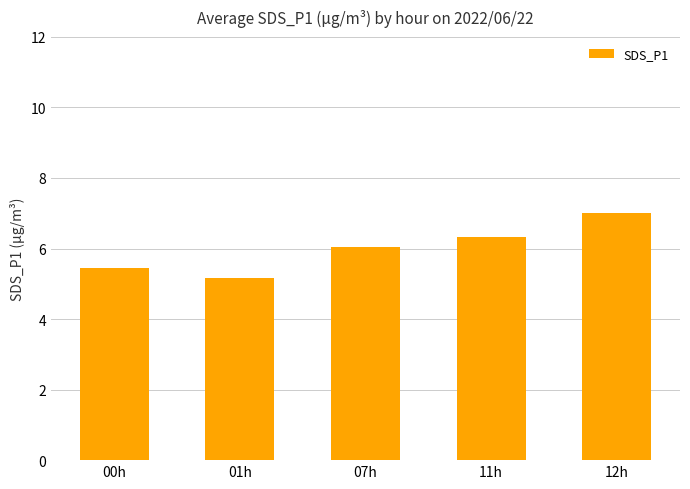

Are the bars grouped side by side (vs. stacked)?

No